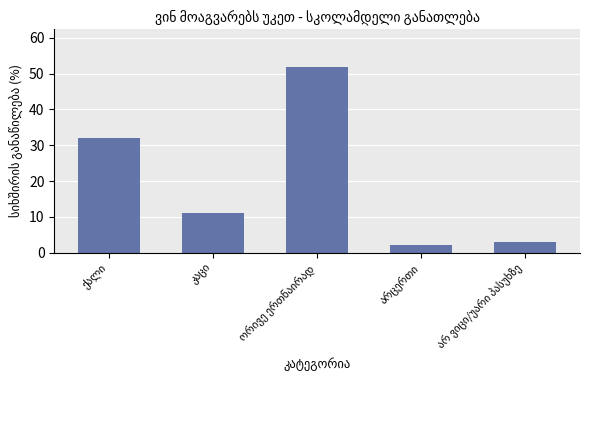

What is the greatest value displayed?

52